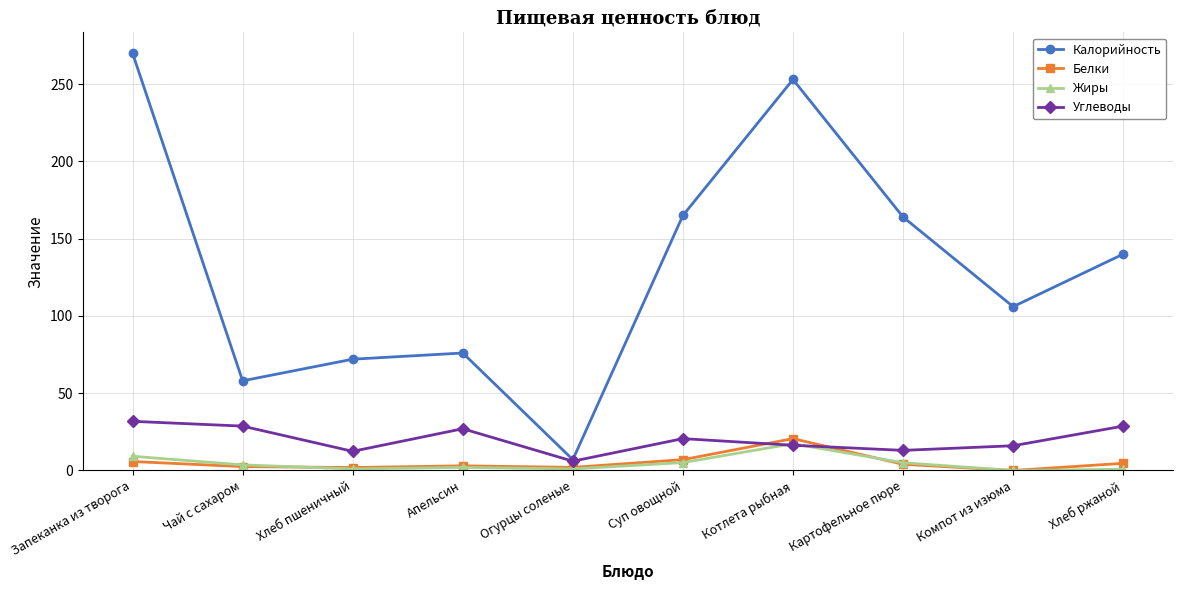

How many lines are shown in the chart?

4